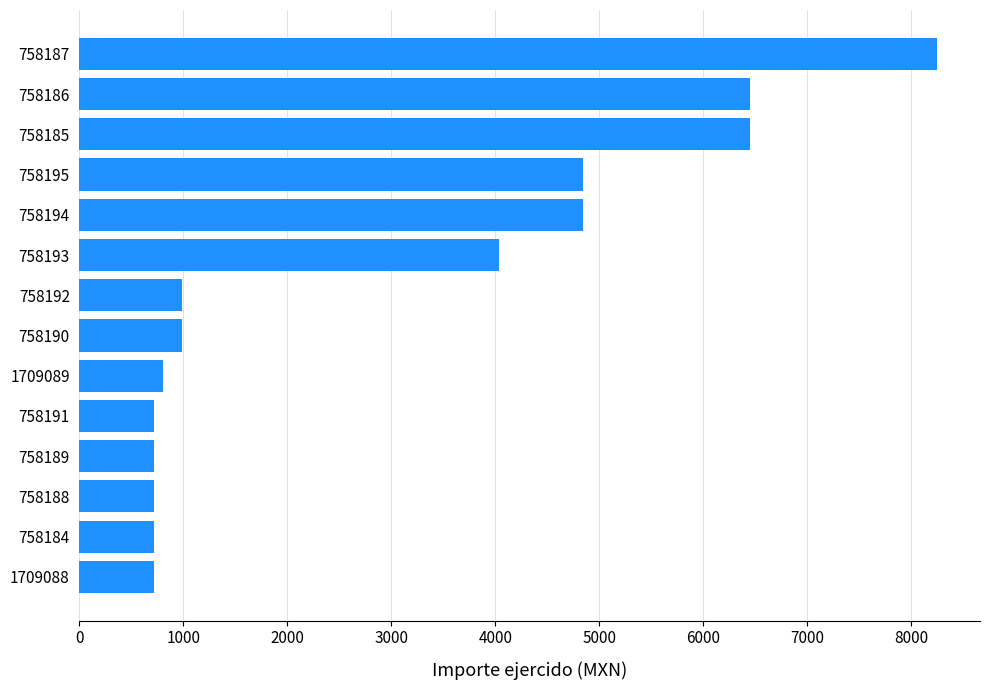

Reading top to bottom, list all the values displayed in this chart.

8249	6453	6453	4839	4839	4033	986	986	807	717	717	717	717	717